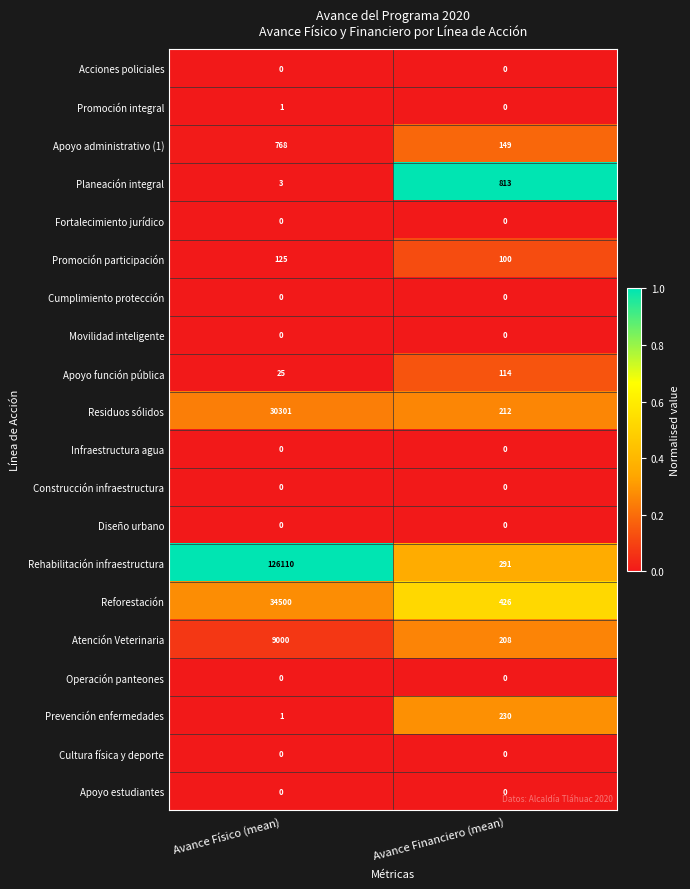

What is the difference between the Reforestación values at Avance Financiero (mean) and Avance Físico (mean)?

34074